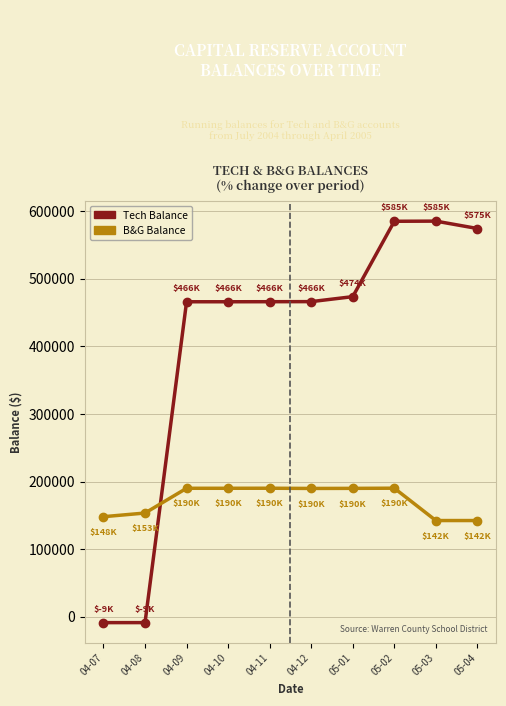

Which series has the widest spread of values?

Tech Balance